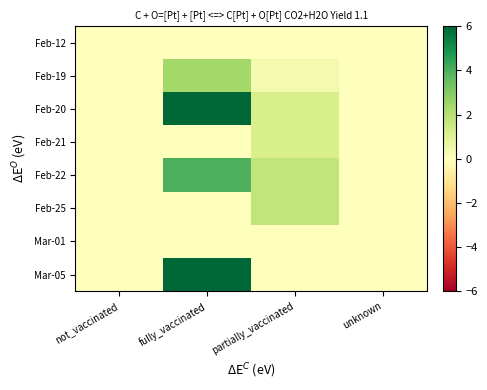

List the series in order of their peak value, lowest first.

Feb-12, Mar-01, Feb-21, Feb-25, Feb-19, Feb-22, Feb-20, Mar-05